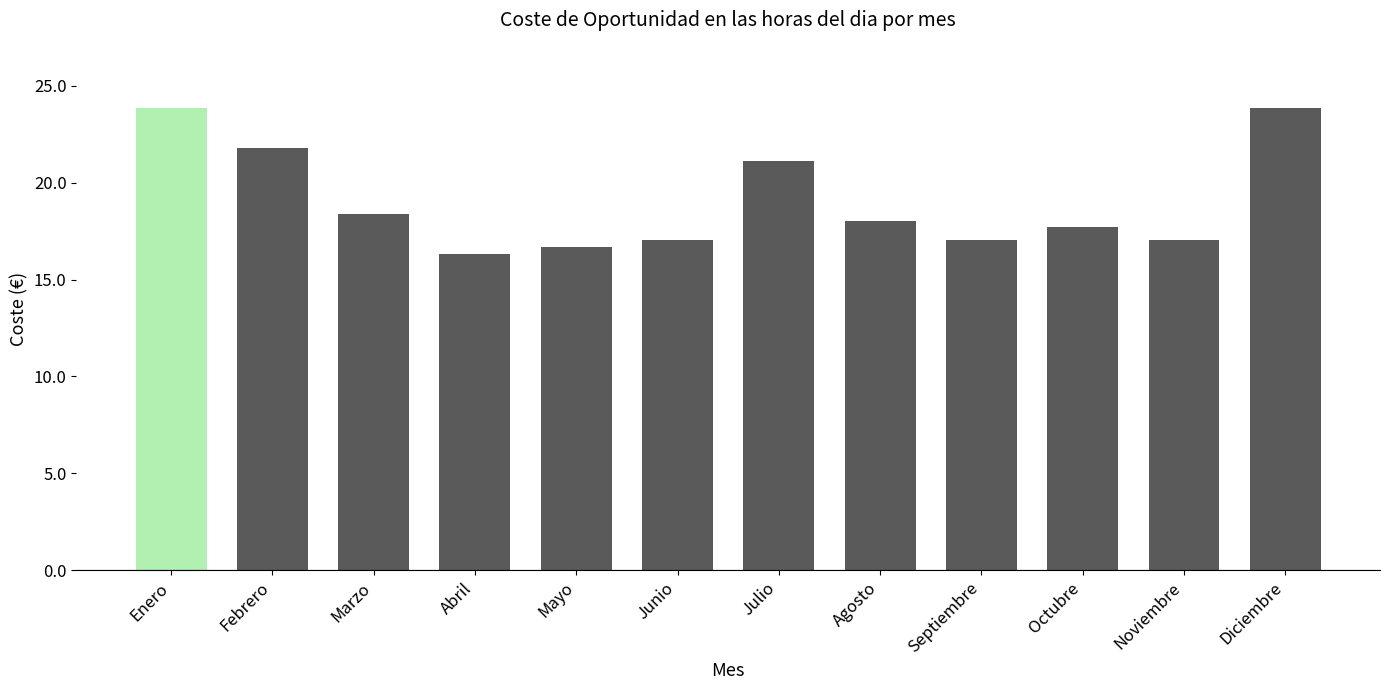

The chart shows a value of 11.4 at Octubre. True or false?

False